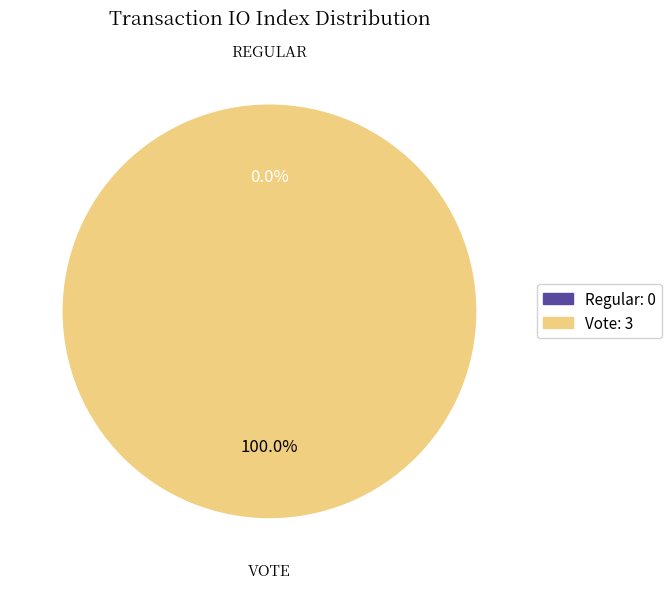

What is the smallest slice in the pie chart?

Regular